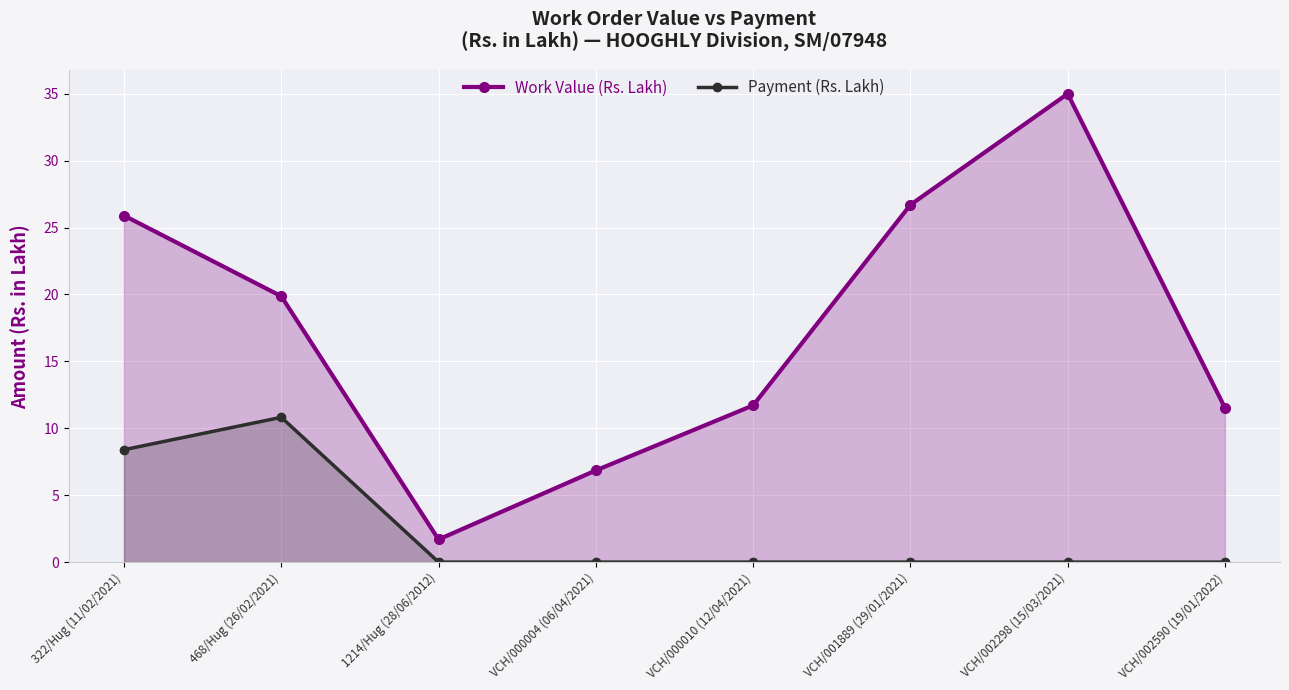

What is the value of the Payment (Rs. Lakh) point at the 1st from the left?

8.4